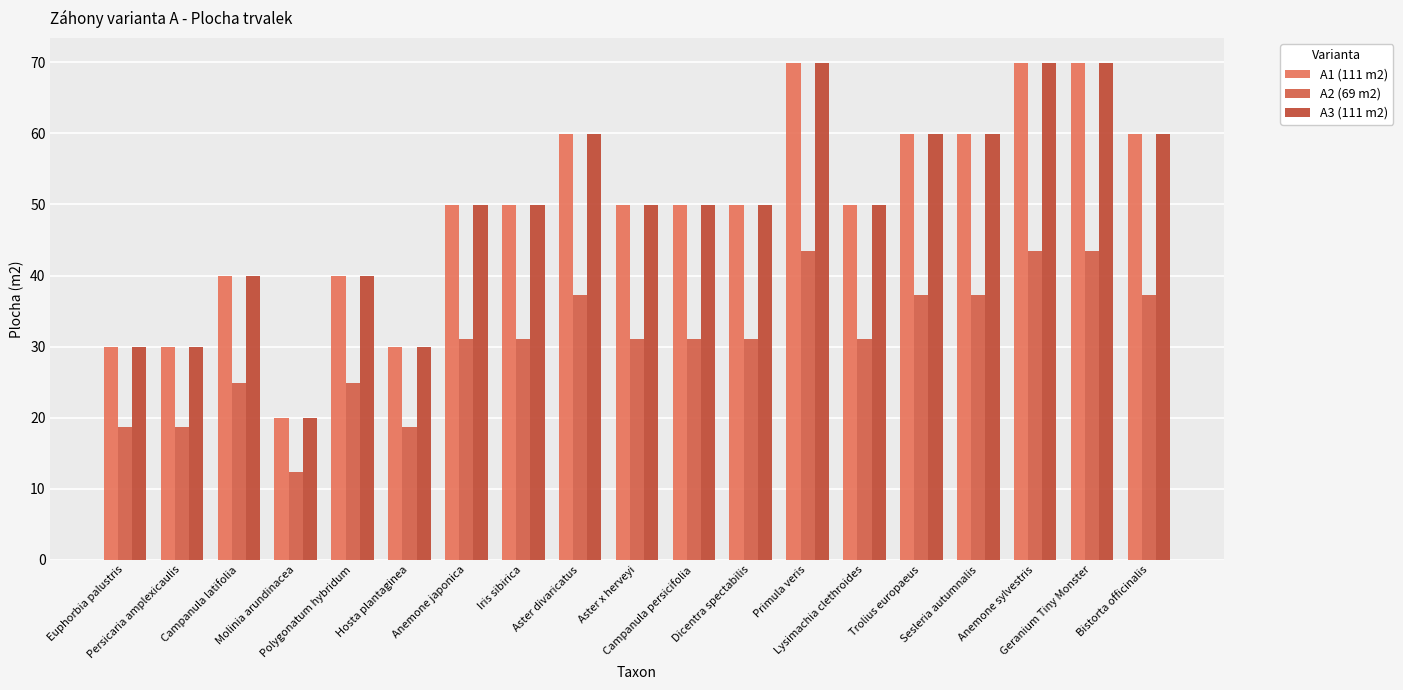

Is the value of A2 (69 m2) at Bistorta officinalis greater than the value of A1 (111 m2) at Hosta plantaginea?

Yes